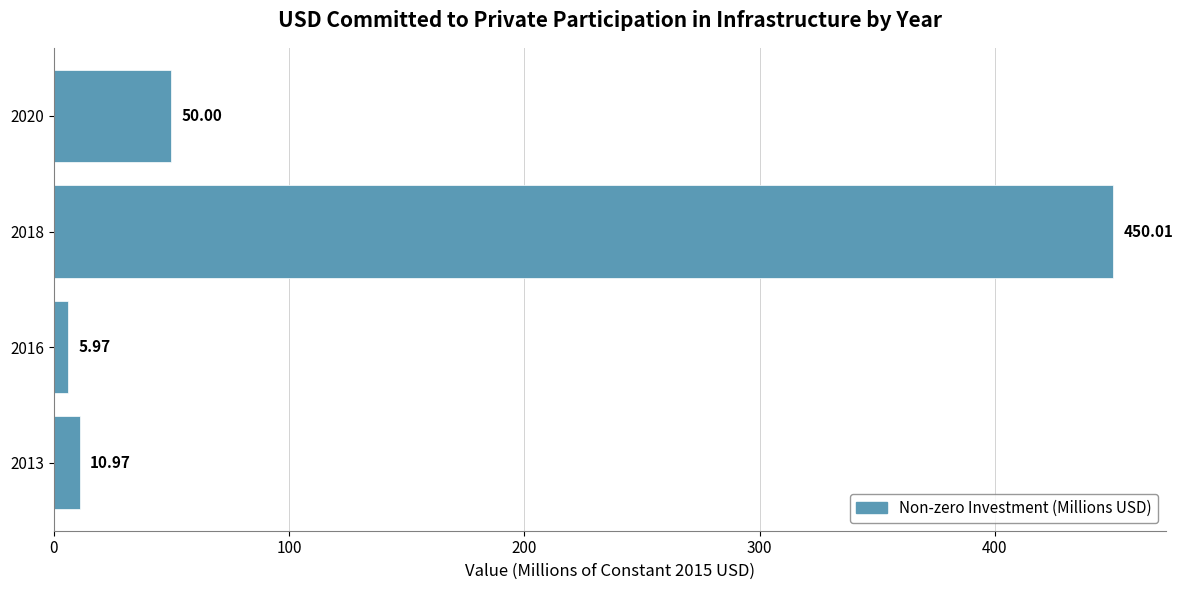

What is the greatest value displayed?

450.0